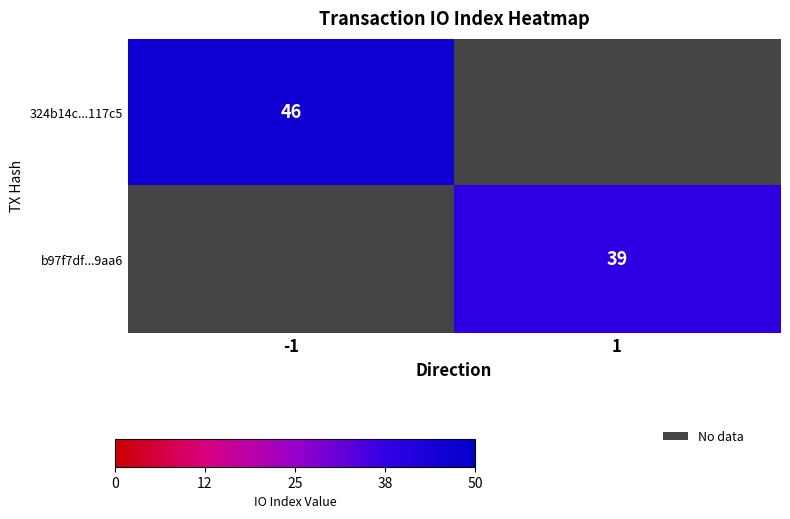

How many series are shown in this chart?

2